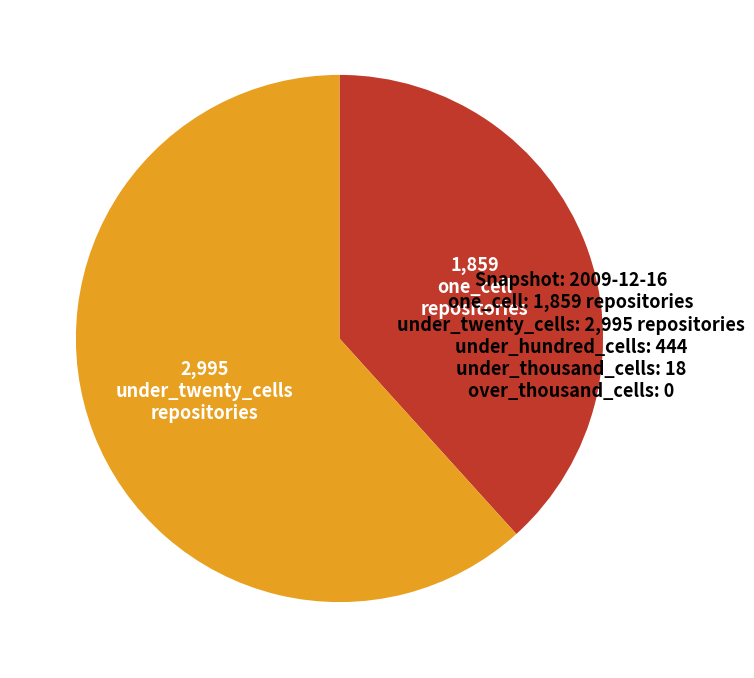

Which category has the smallest portion of the pie?

one_cell